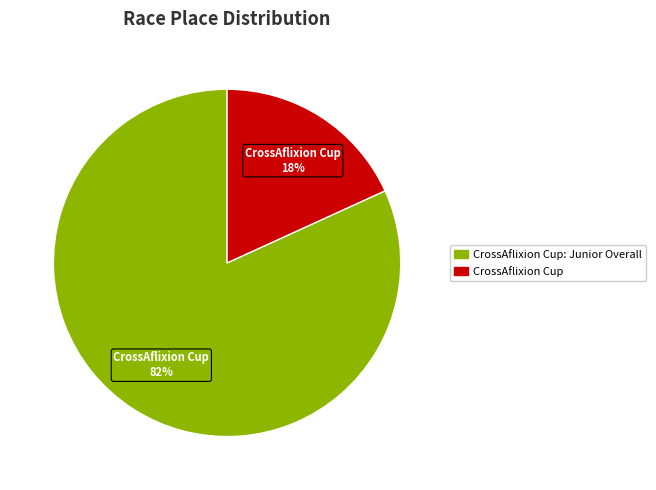

Does any single category account for the majority?

Yes